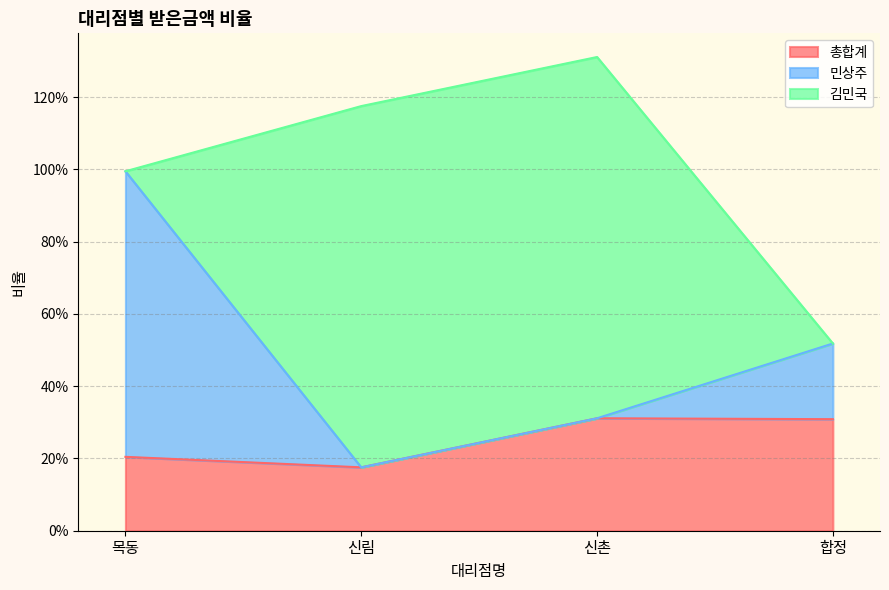

Which category has the highest value in the 민상주 series?

목동